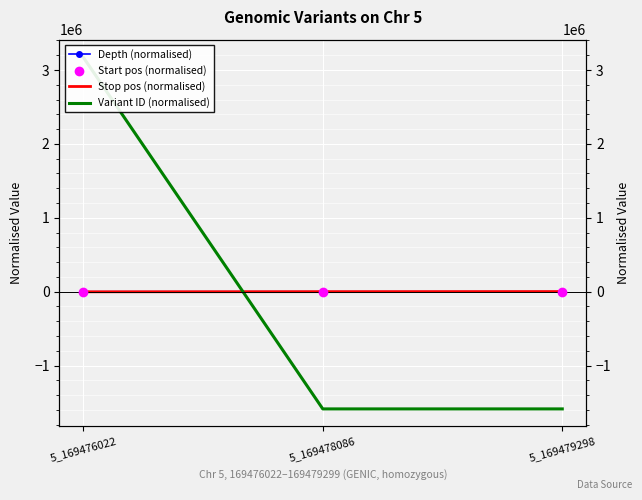

At how many categories does at least one series exceed -740581?

3